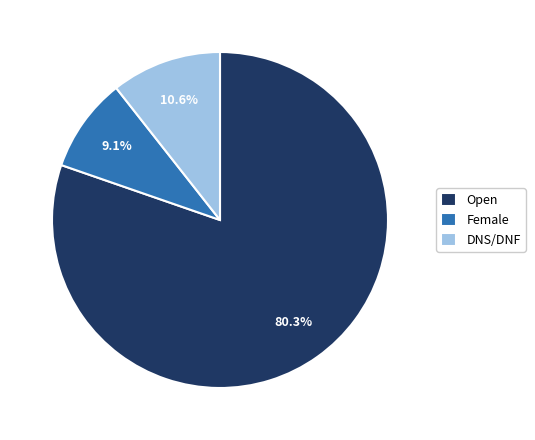

Is Open the majority of the pie?

Yes